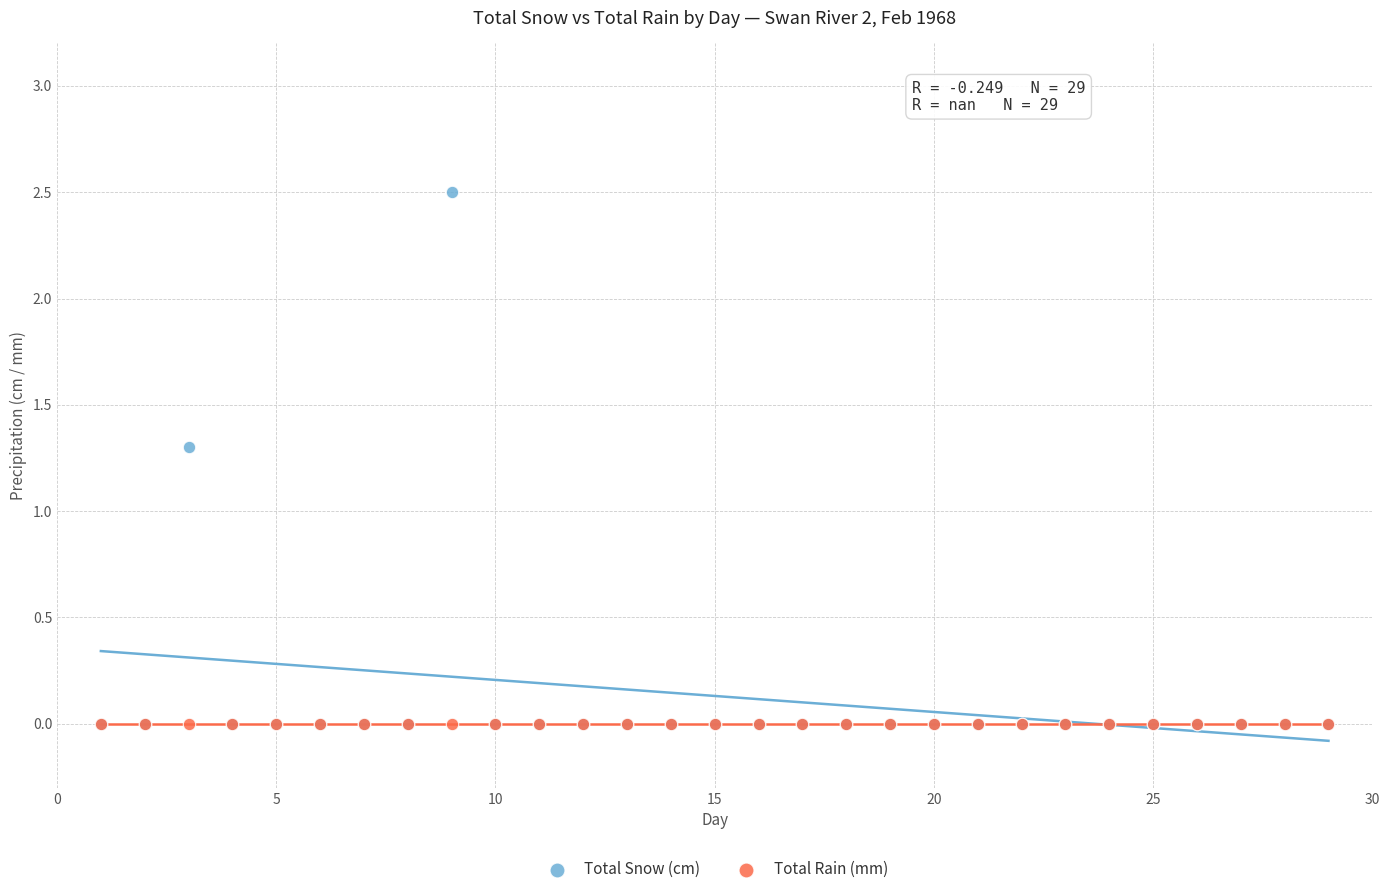

In the Total Snow (cm) series, what Y value is closest to 1?

1.3